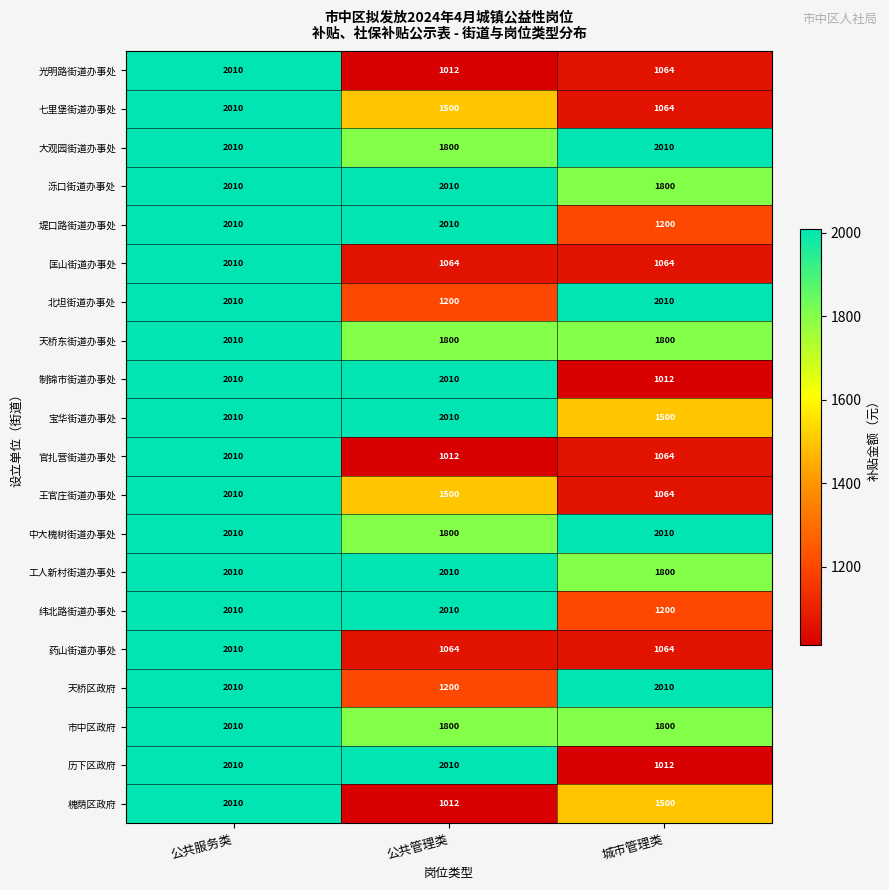

How many categories are shown in the chart?

3